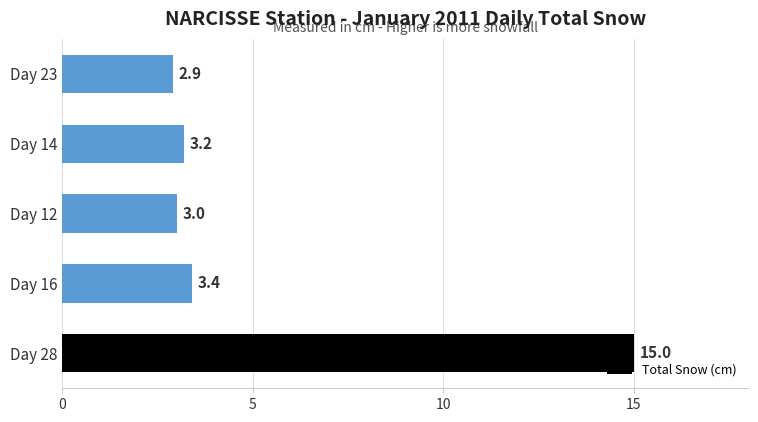

What is the change in value from Day 12 to Day 14?

+0.2